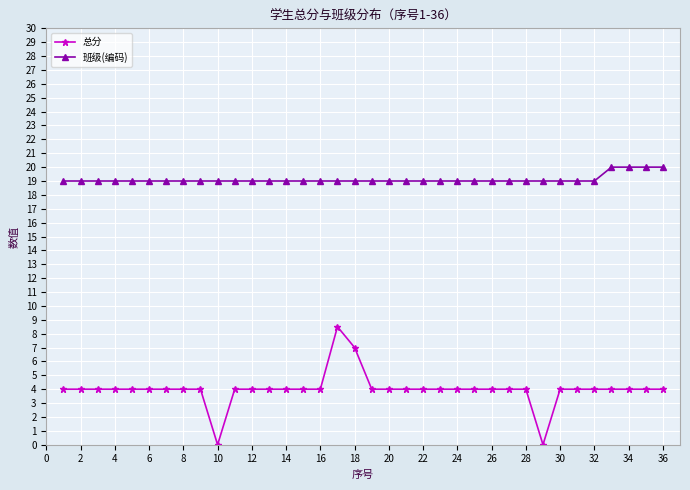

At how many categories does at least one series exceed 6?

36